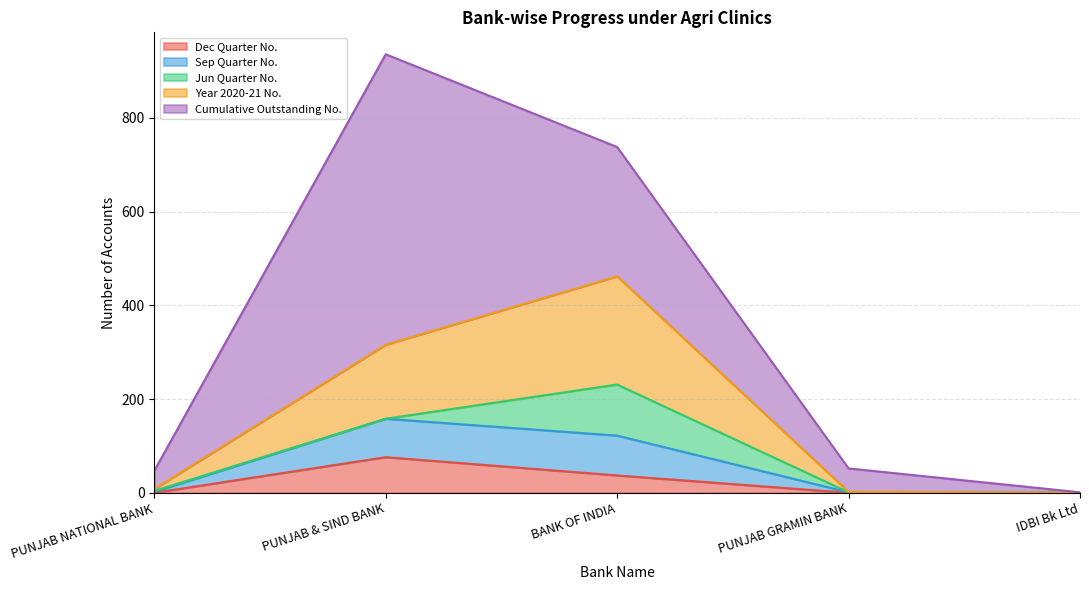

How many Dec Quarter No. values are between 0 and 37?

4